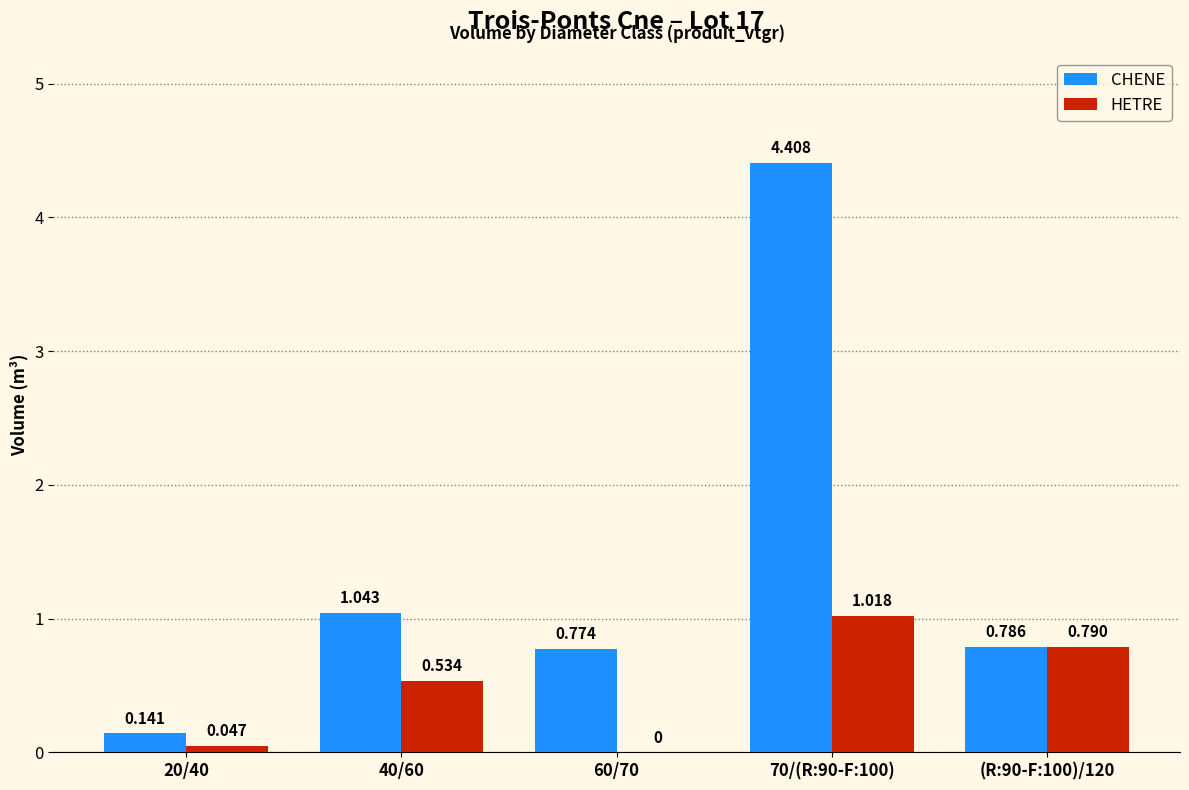

Between 20/40 and 60/70, which series saw the biggest shift?

CHENE